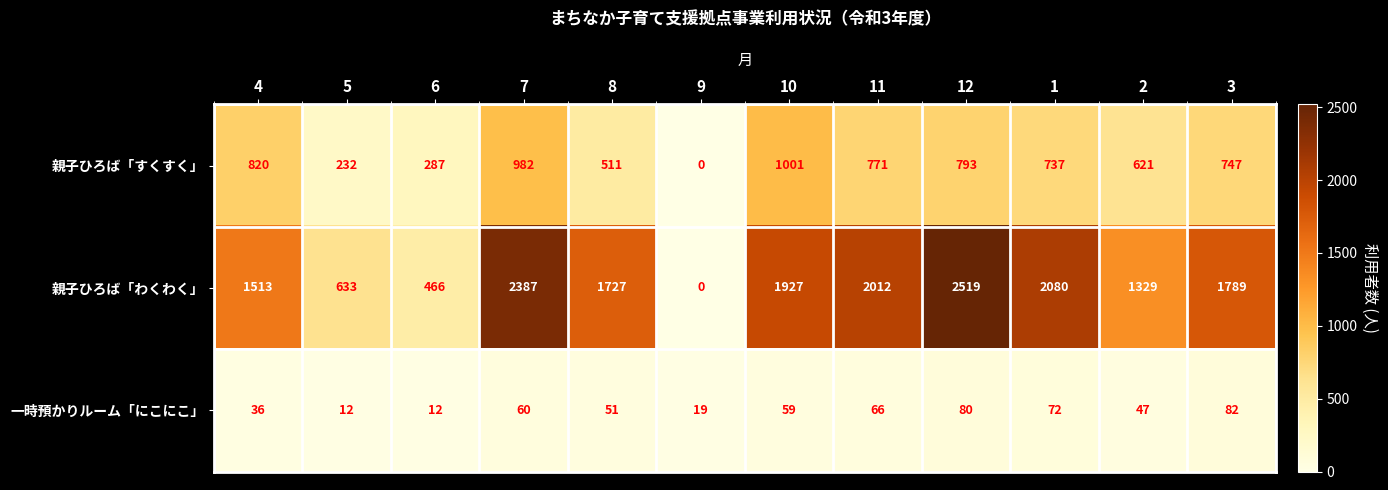

At which category is the sum across all series the highest?

7